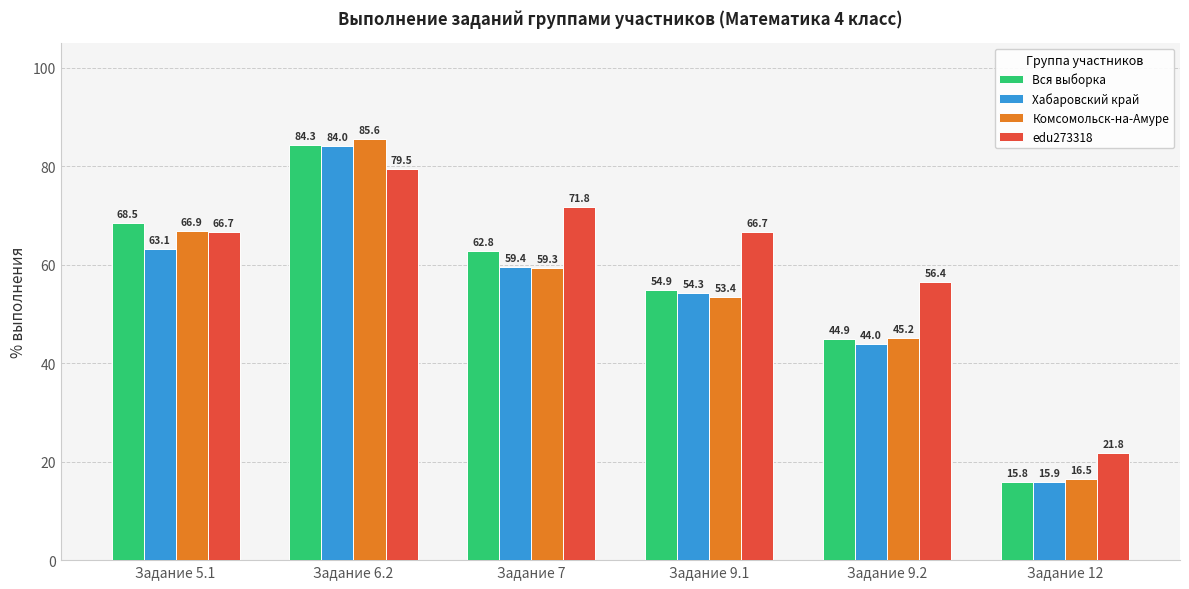

List the series in order of their peak value, lowest first.

edu273318, Хабаровский край, Вся выборка, Комсомольск-на-Амуре